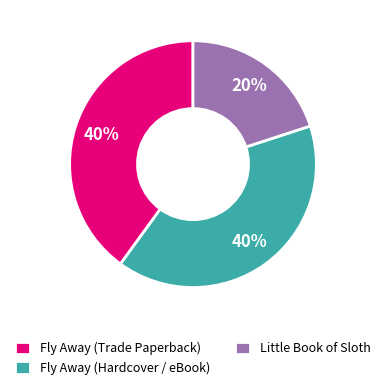

Approximately how many times larger is the value at Little Book of Sloth compared to Fly Away (Trade Paperback)?

0.5